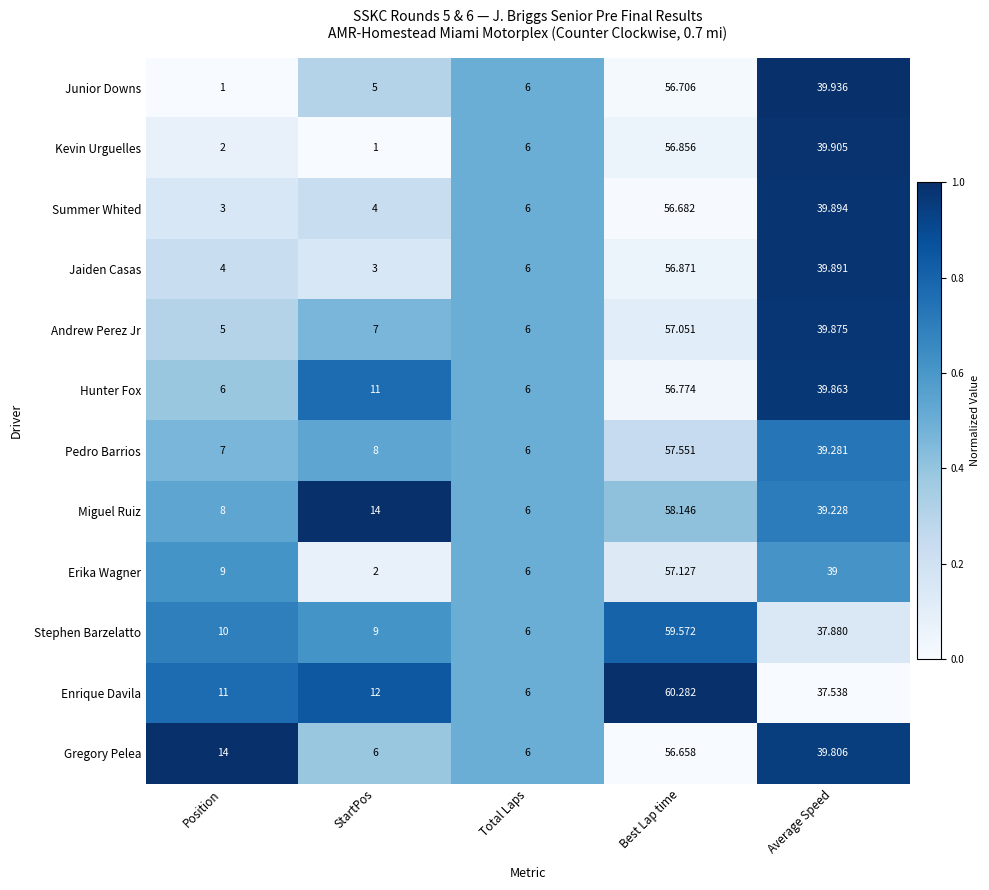

At which label is Hunter Fox closest to 31?

Average Speed